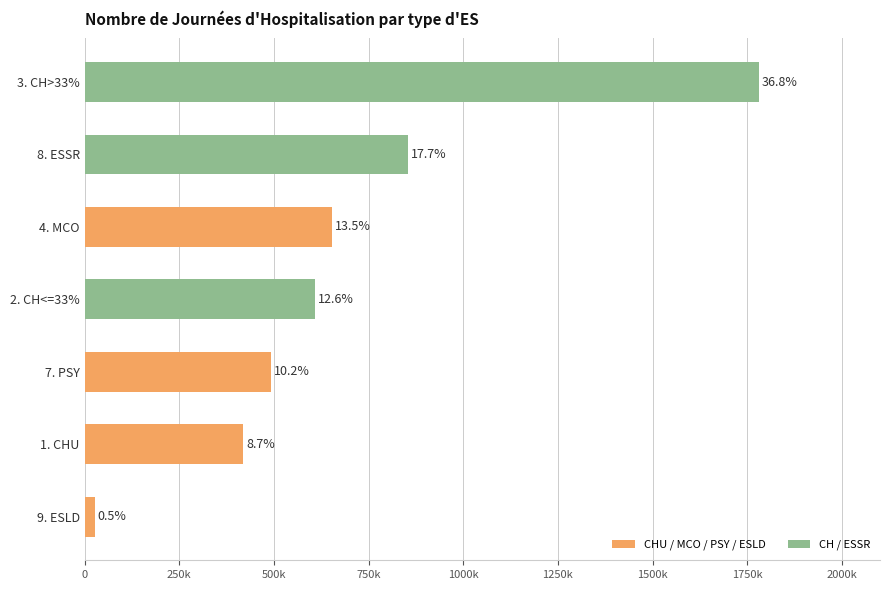

Does the chart contain any negative values?

No